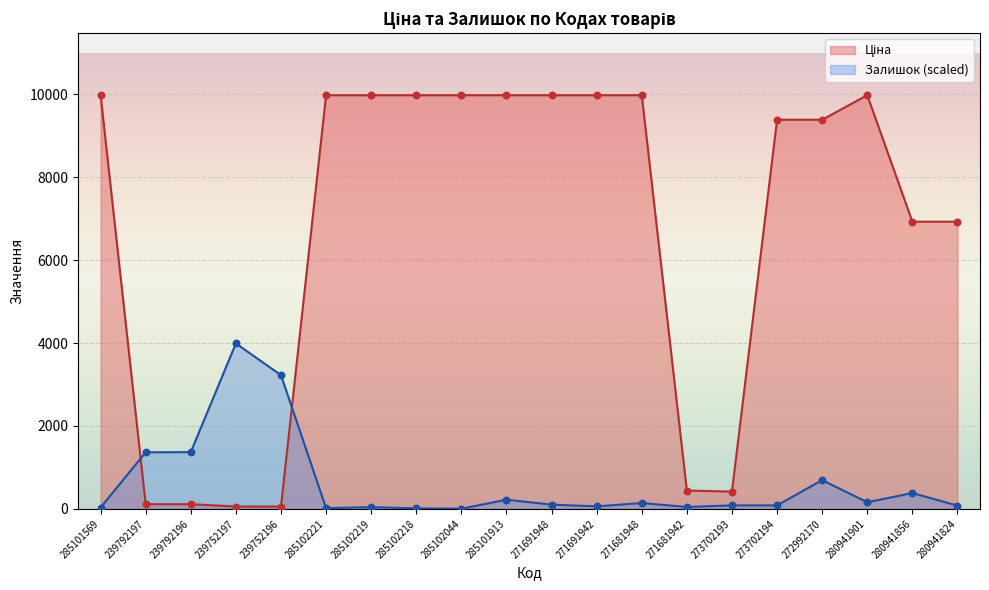

Which series reaches the minimum Y coordinate?

Залишок